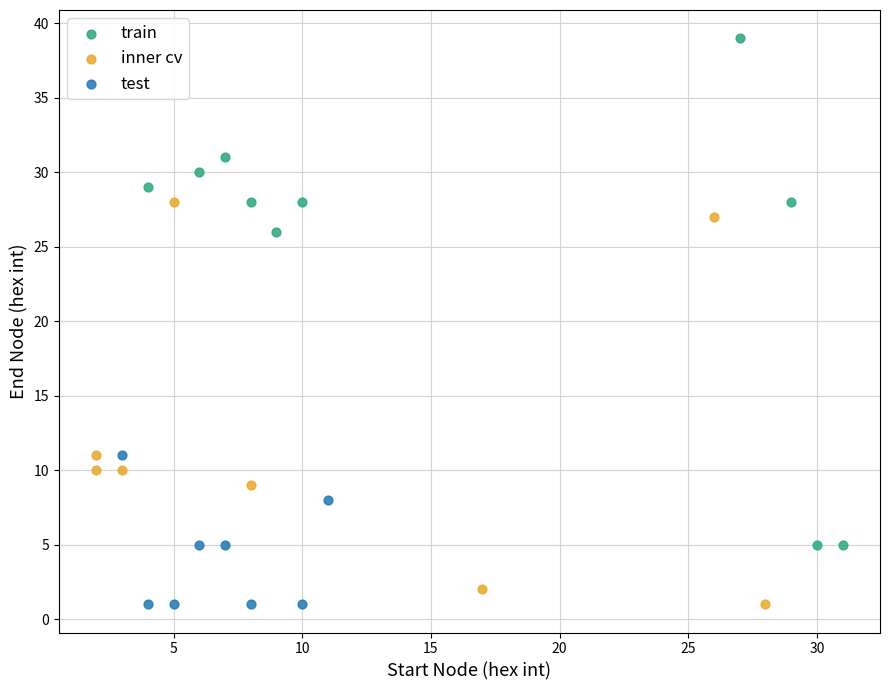

Which series contains the highest Y value?

train